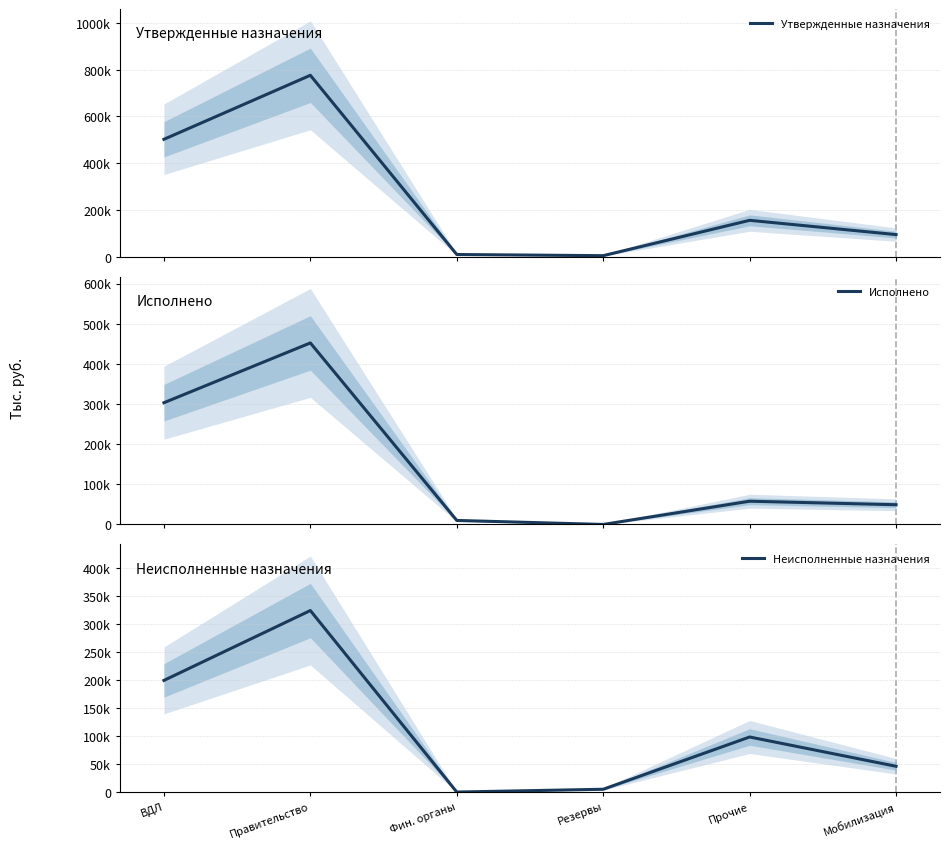

What is the label of the 2nd point from the right?

Прочие